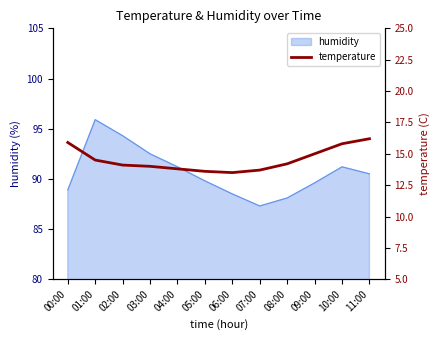

True or false: humidity has a value of 88.1 at 08:00.

True